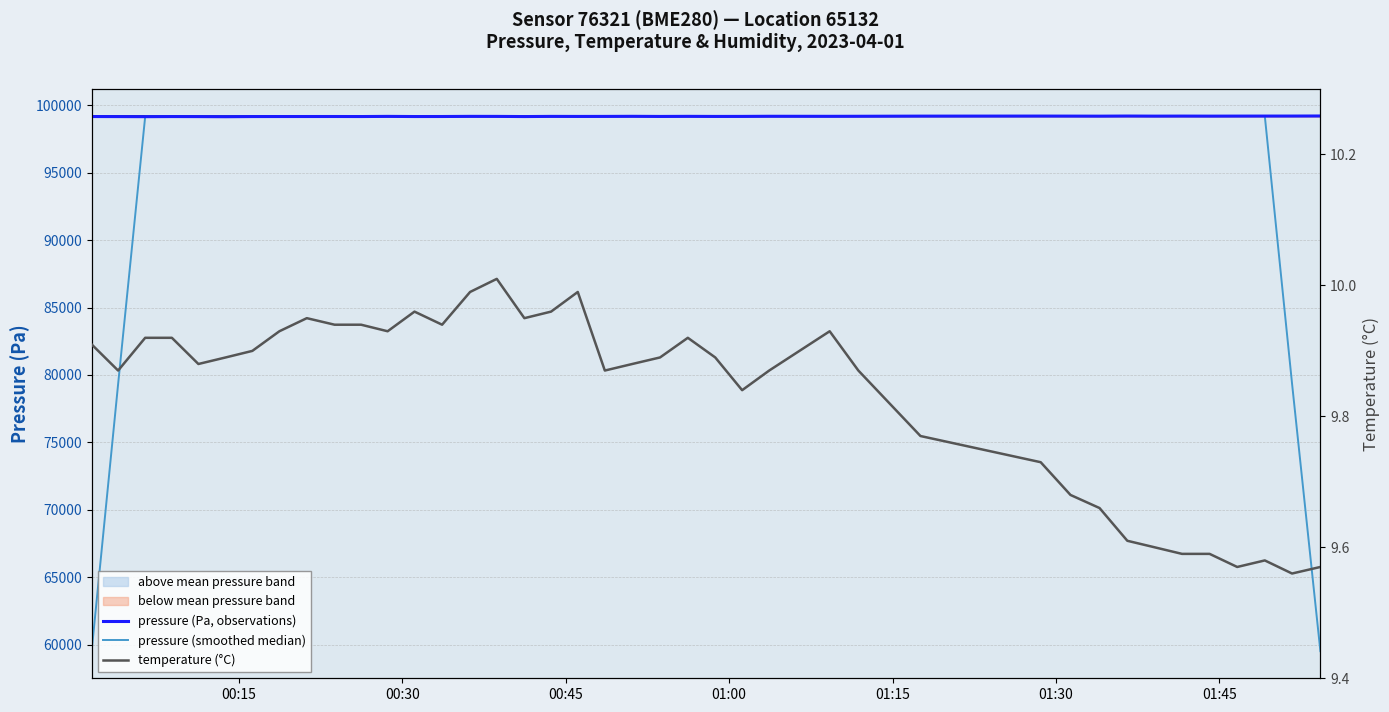

At how many categories does at least one series exceed 49627?

40